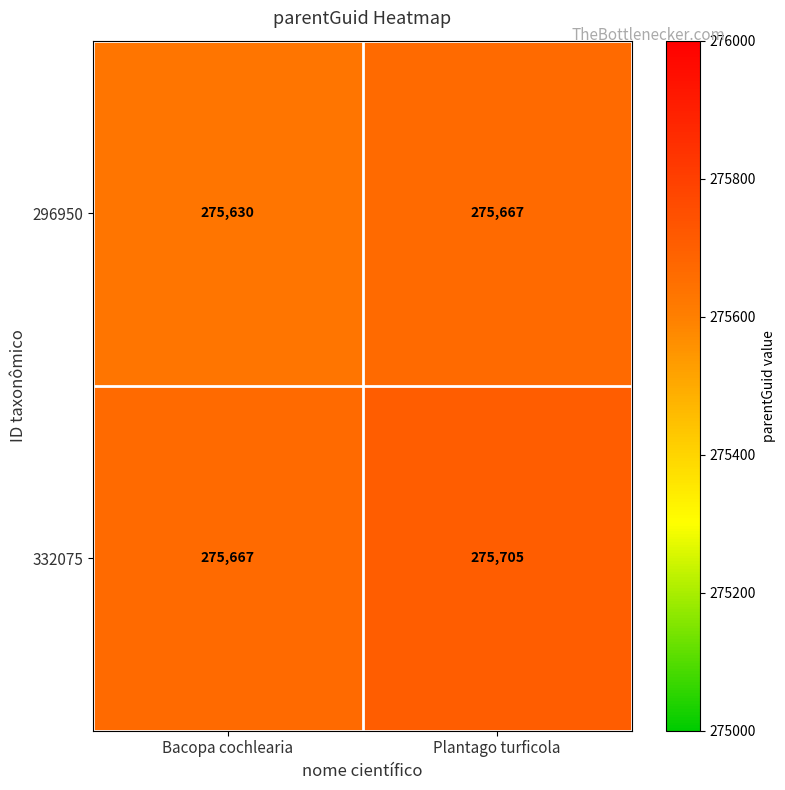

At which category is the sum across all series the highest?

Plantago turficola